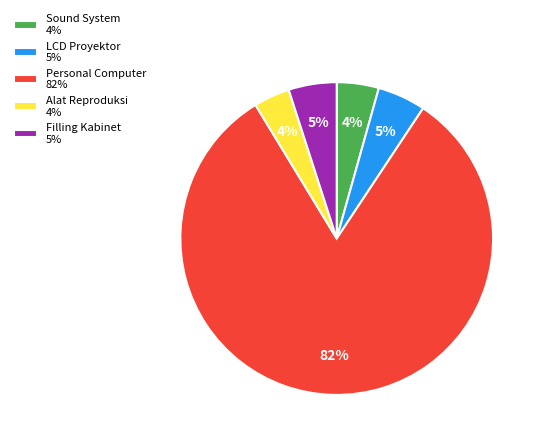

To the nearest percent, what portion does Filling Kabinet 5% represent?

5%